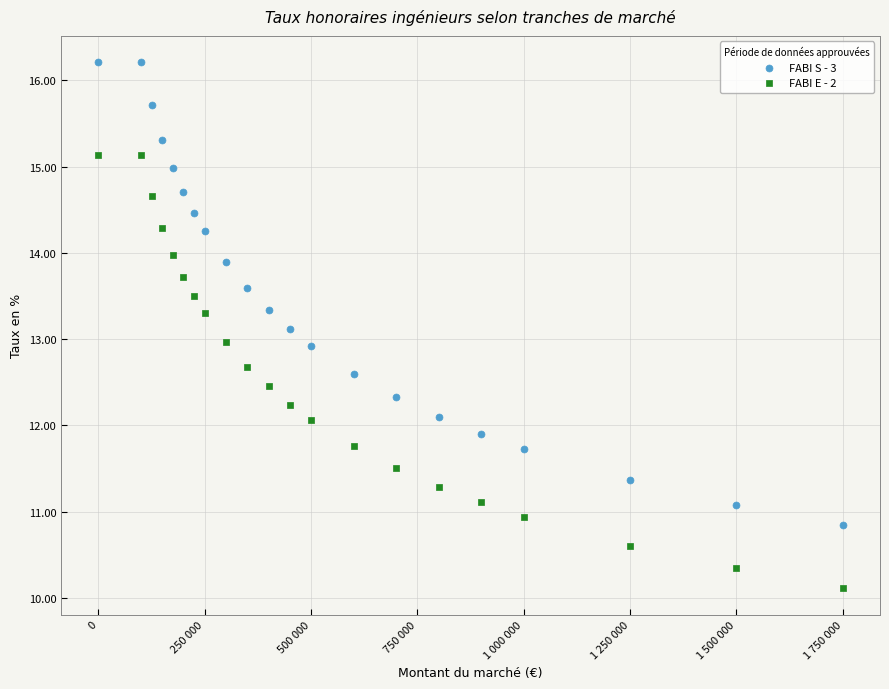

Which series reaches the maximum Y coordinate?

FABI S - 3